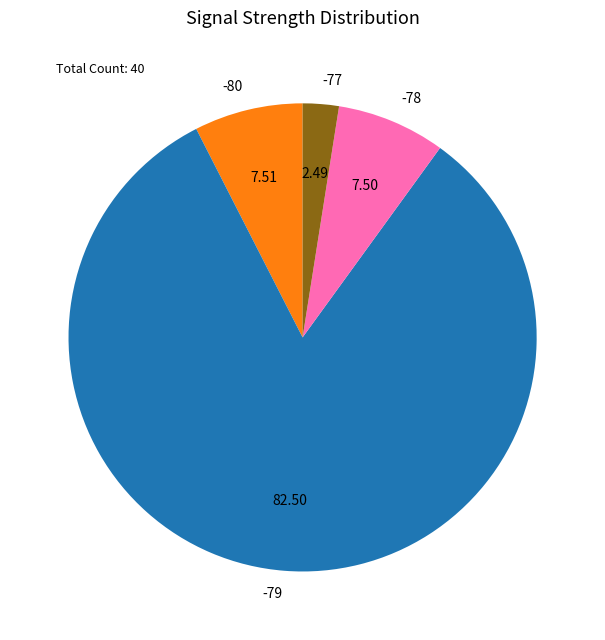

Is there a majority slice in this chart?

Yes